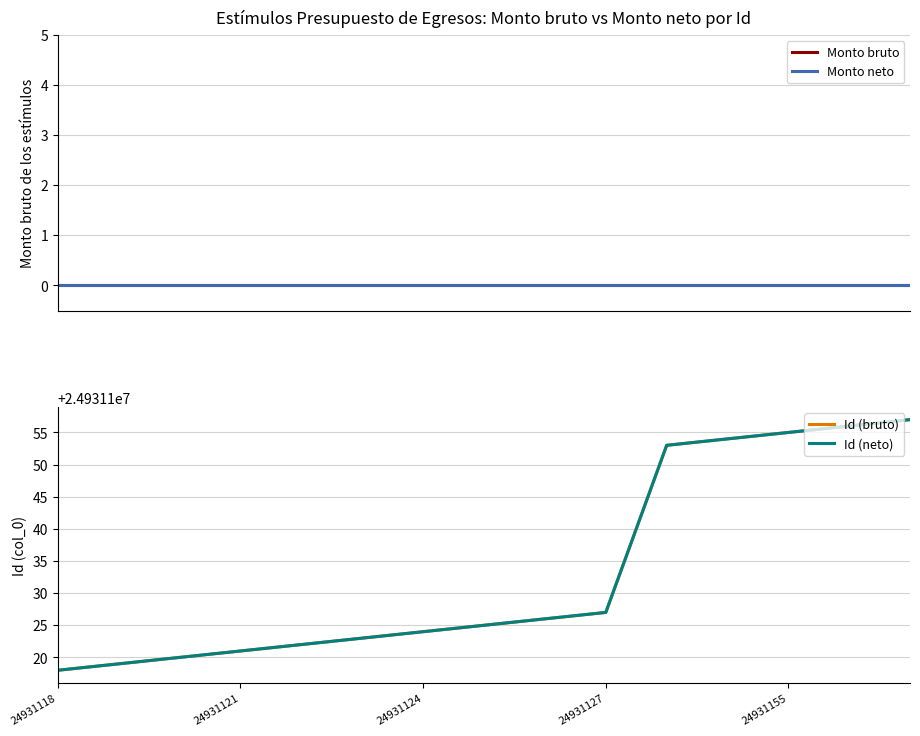

True or false: Id (bruto) has more than 2 interior local peaks.

False